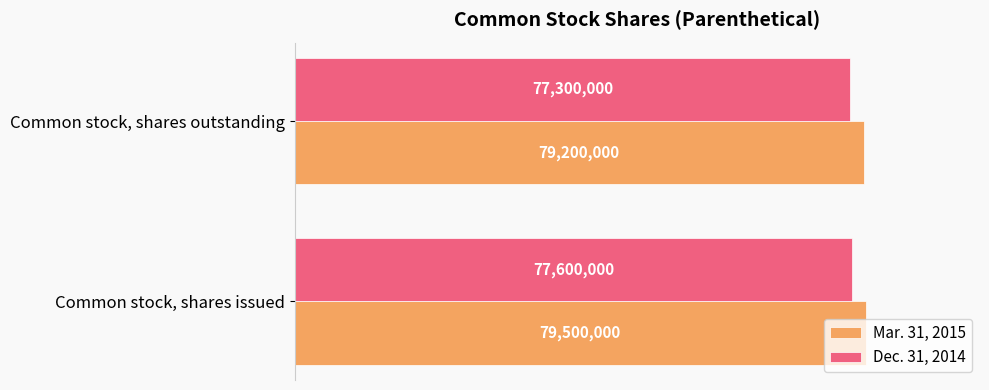

Are the bars grouped side by side (vs. stacked)?

Yes